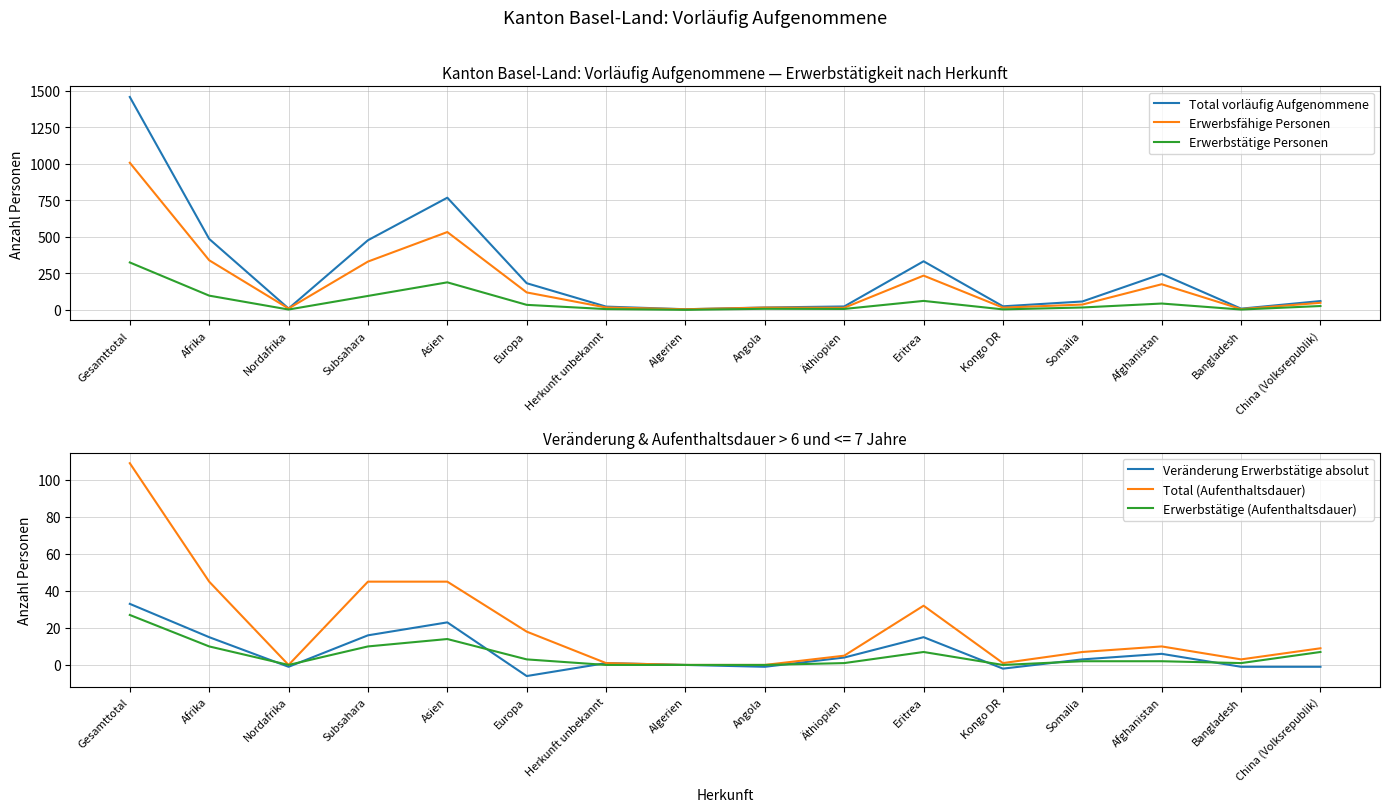

Reading right to left, transcribe all the data shown in this chart.

Total vorläufig Aufgenommene: 60	8	245	57	24	332	23	16	4	22	182	767	476	9	485	1456
Erwerbsfähige Personen: 48	5	175	36	15	234	14	15	4	16	119	532	330	9	339	1006
Erwerbstätige Personen: 26	2	43	16	3	61	6	7	0	5	34	188	95	2	97	324
Veränderung Erwerbstätige absolut: -1	-1	6	3	-2	15	4	-1	0	1	-6	23	16	-1	15	33
Total (Aufenthaltsdauer): 9	3	10	7	1	32	5	0	0	1	18	45	45	0	45	109
Erwerbstätige (Aufenthaltsdauer): 7	1	2	2	0	7	1	0	0	0	3	14	10	0	10	27